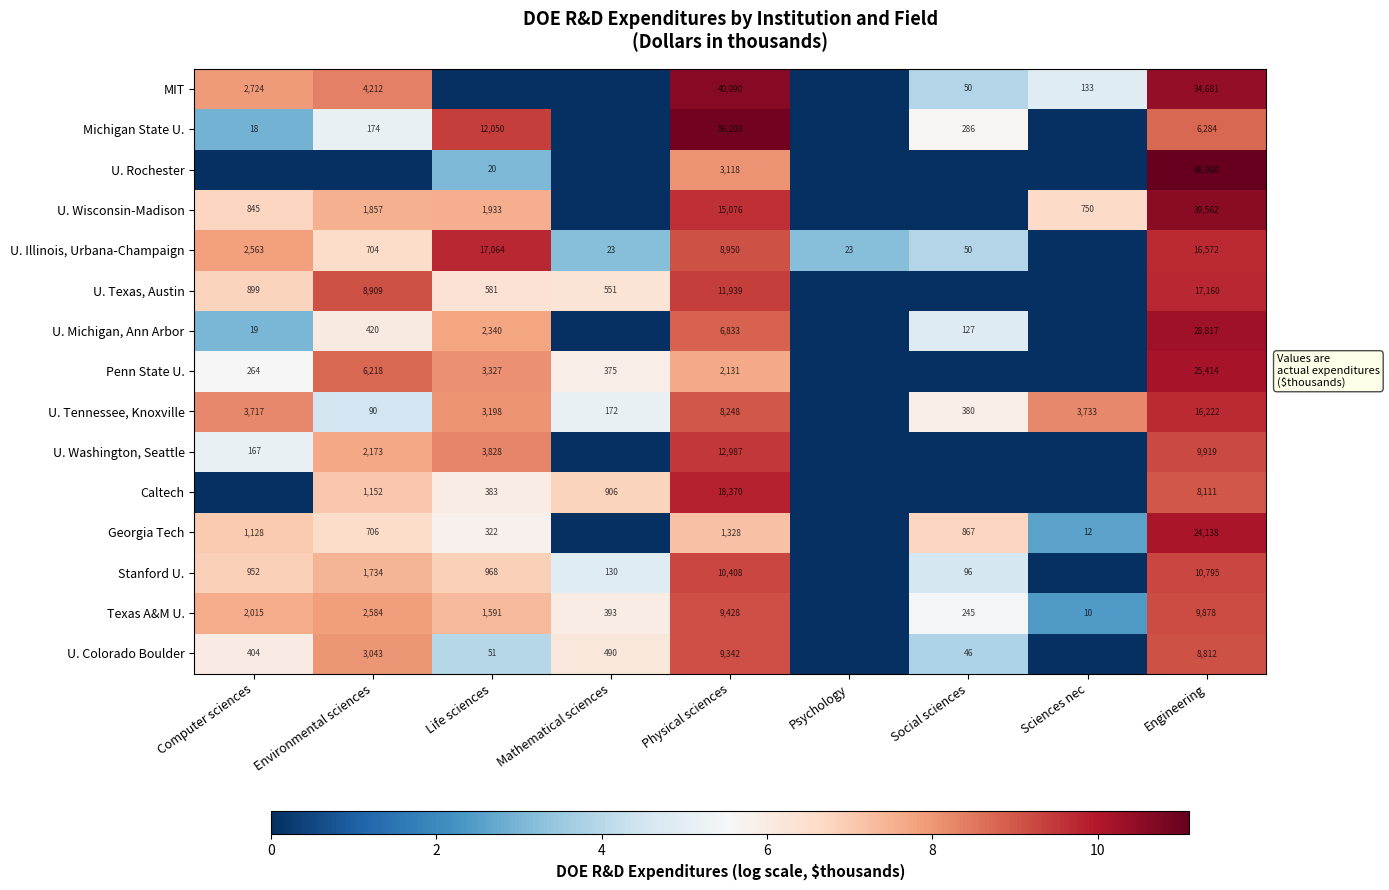

Is the value of U. Rochester at Engineering greater than the value of MIT at Environmental sciences?

Yes